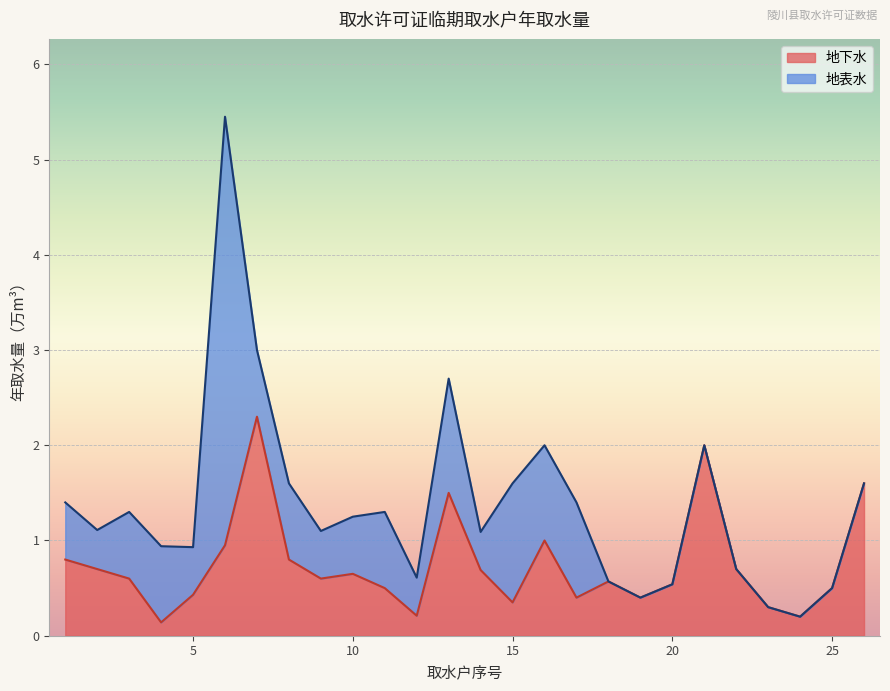

What is the highest value of the 地下水 series?

2.3